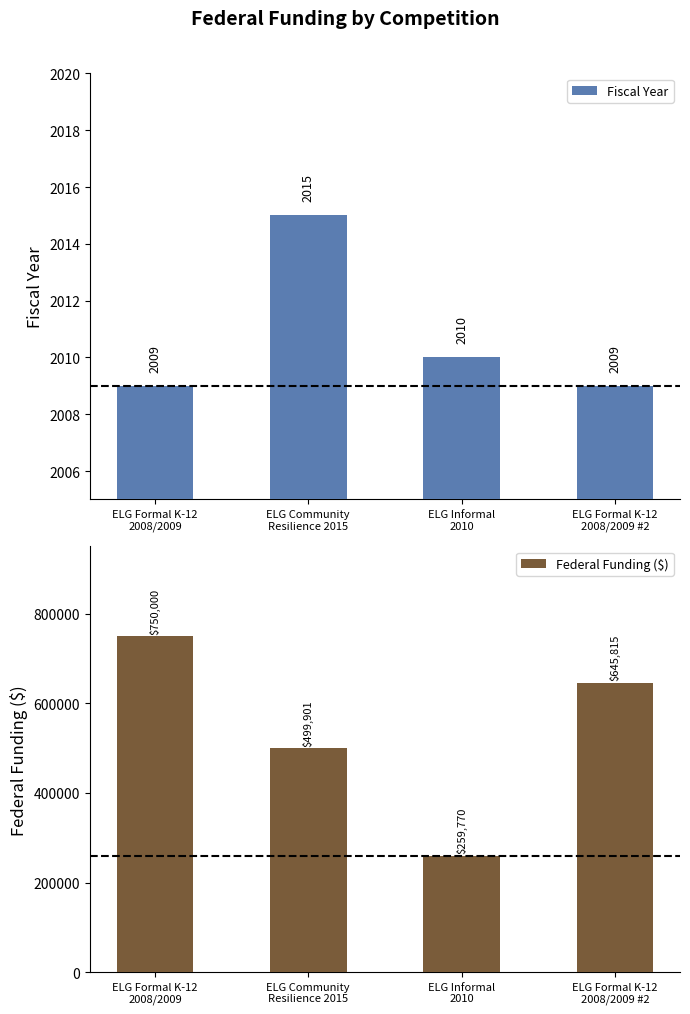

What is the total value across all series at ELG Formal K-12
2008/2009?

752009